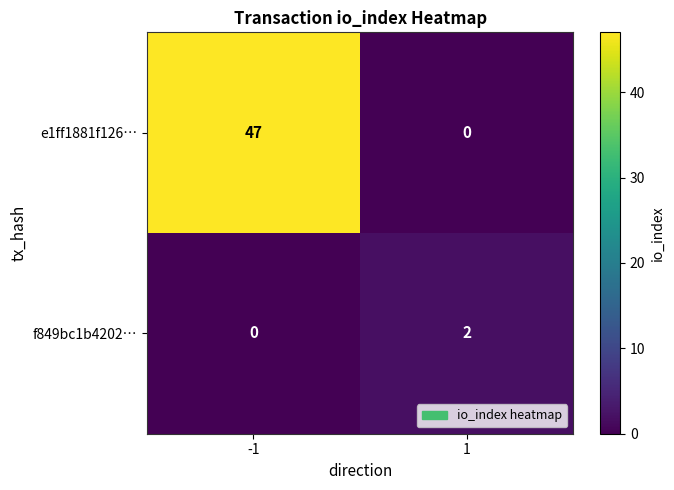

Reading left to right, what are all the values shown in this chart?

e1ff1881f126…: 47	0
f849bc1b4202…: 0	2